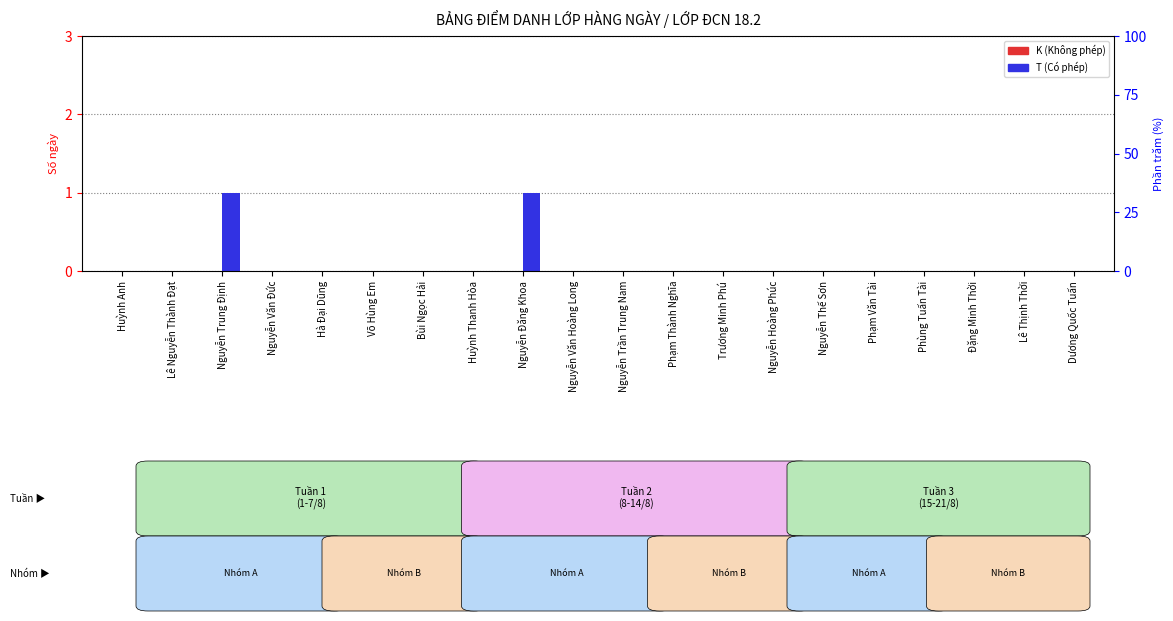

What is the greatest value displayed?

1